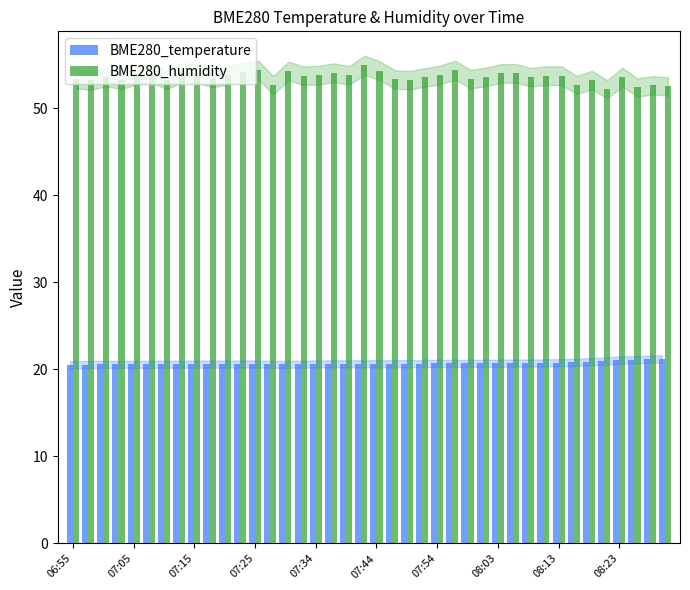

What is the minimum value shown in the chart?

20.5